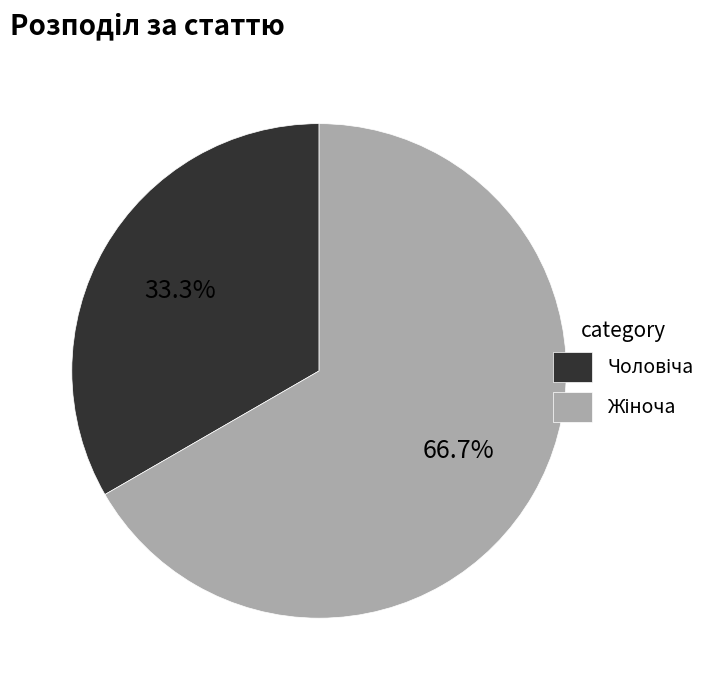

Is there any slice that represents more than half of the pie?

Yes